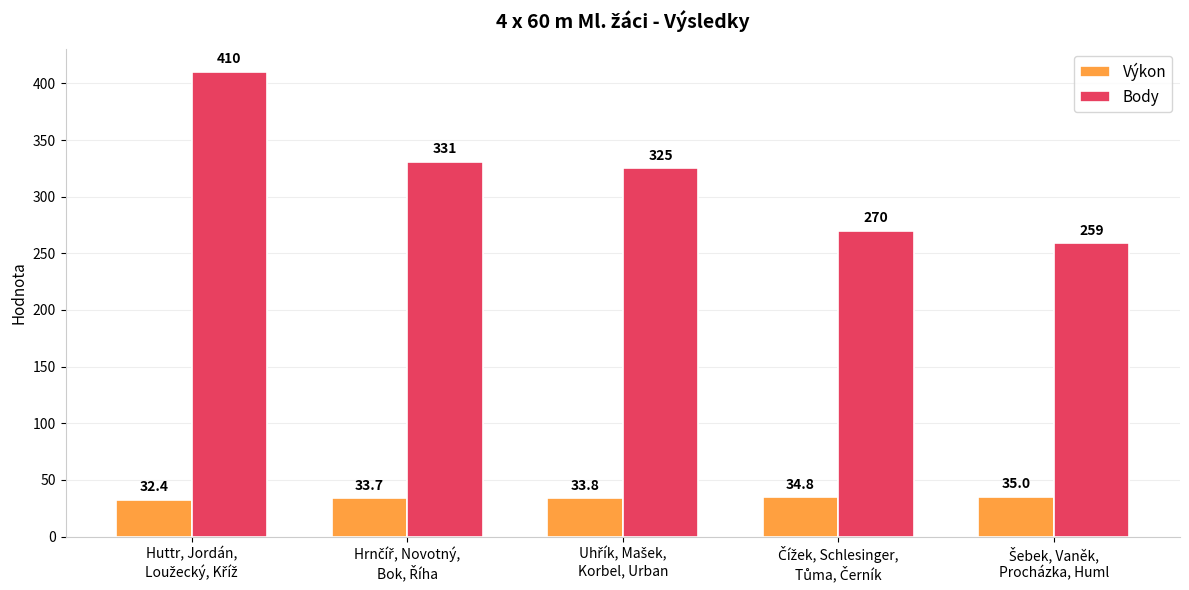

What is the minimum value for Body?

259.0